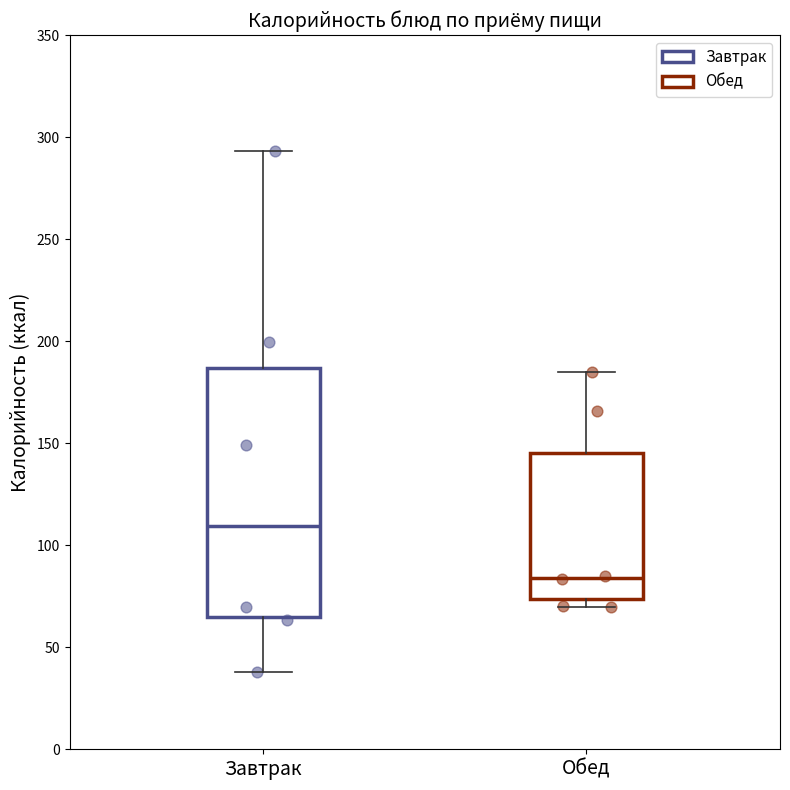

Reading left to right, read every box against the y-axis: the position of its median line, the range the box covers, and the ends of its whiskers. The values are not printed on the chart, so give them approximately, as read against the axis.

Завтрак: median 110, box 65 to 185, whiskers 40 to 295
Обед: median 85, box 75 to 145, whiskers 70 to 185